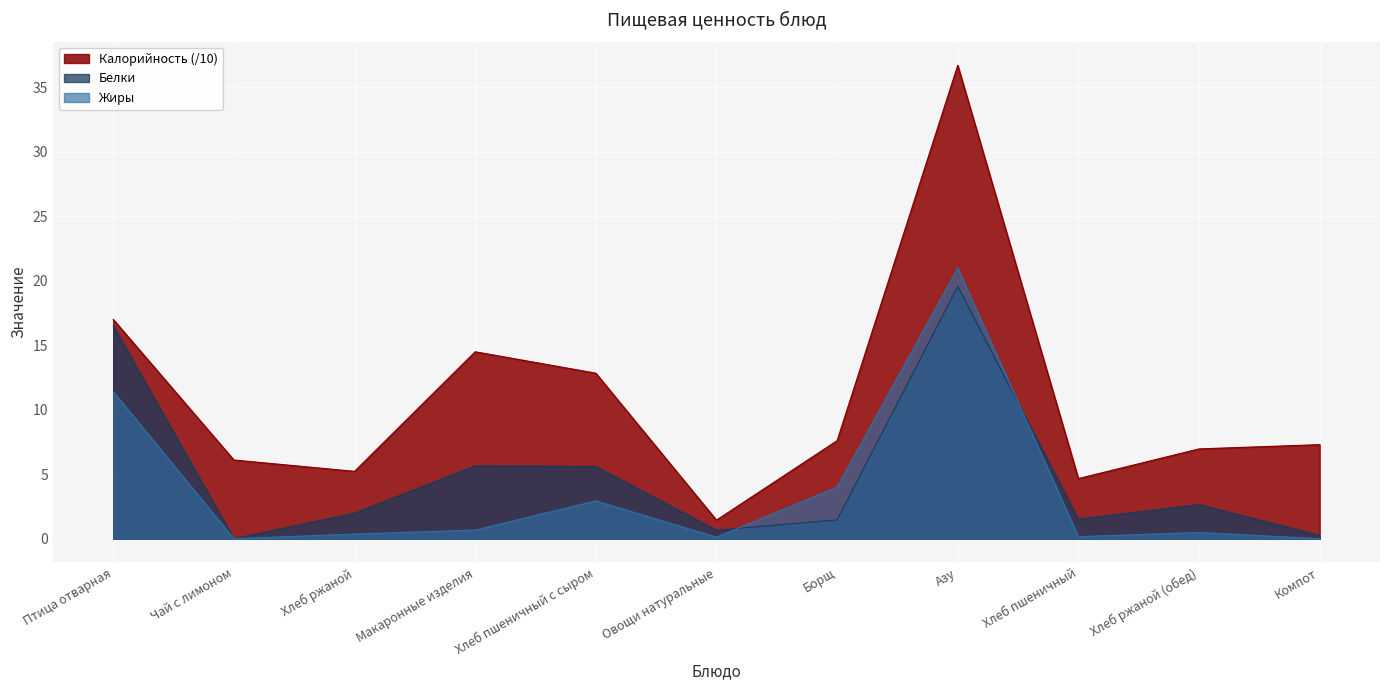

How many interior local peaks does the Жиры series have?

3